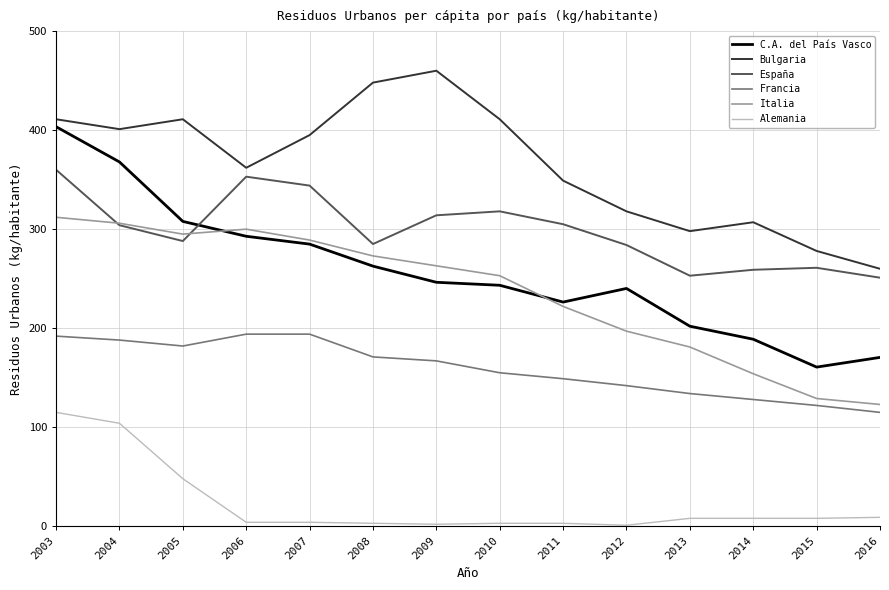

Where is the first local minimum for Italia?

2005